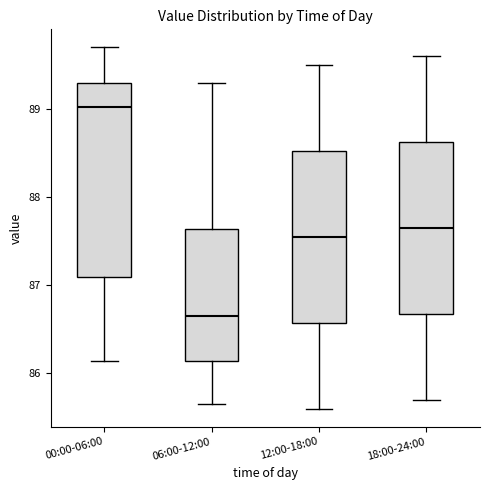

Where does the lower whisker of the box for 18:00-24:00 end on the y-axis? The values are not printed on the chart, so give them approximately, as read against the axis.

85.7